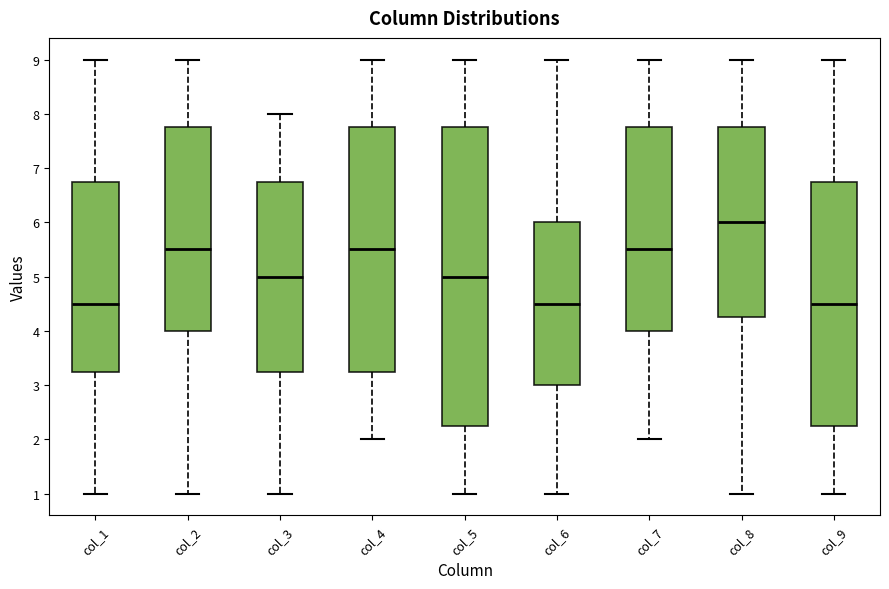

Which box is the tallest, from its lower edge to its upper edge?

col_5